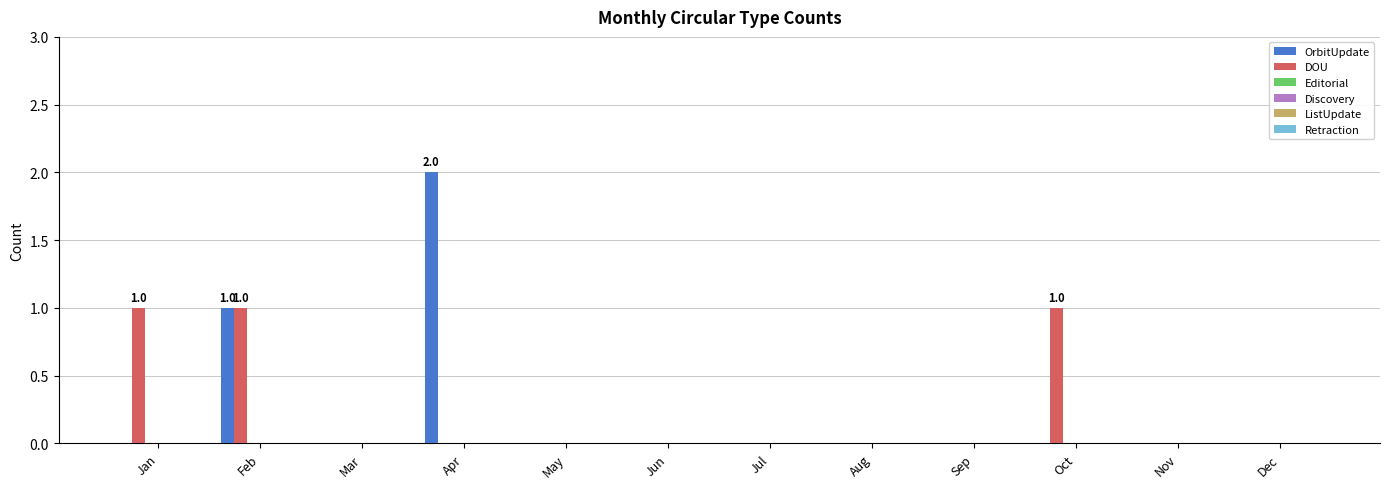

What is the sum of all DOU values?

3